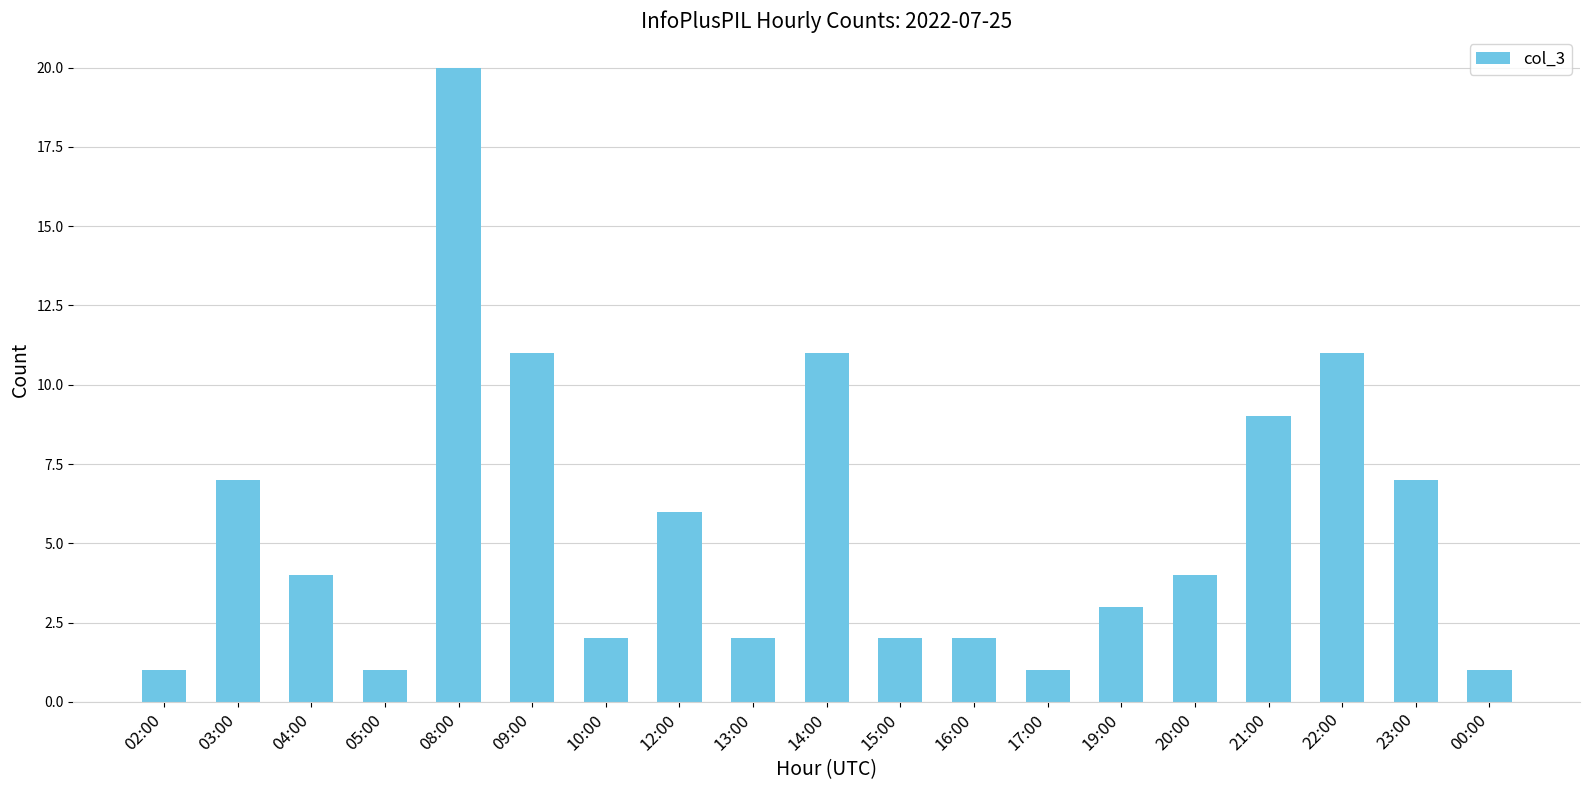

Which category has the highest value across all series?

08:00